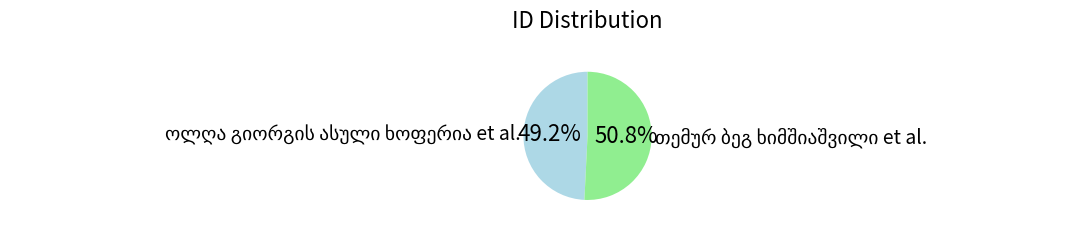

Does any single category account for the majority?

Yes